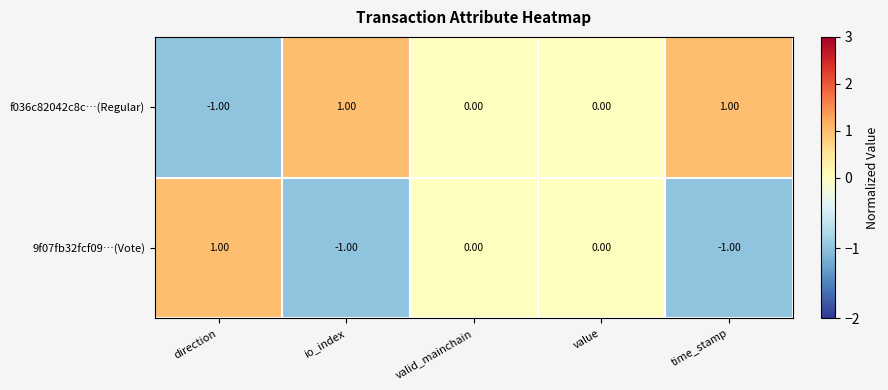

Which category has the lowest value in the f036c82042c8c…(Regular) series?

direction